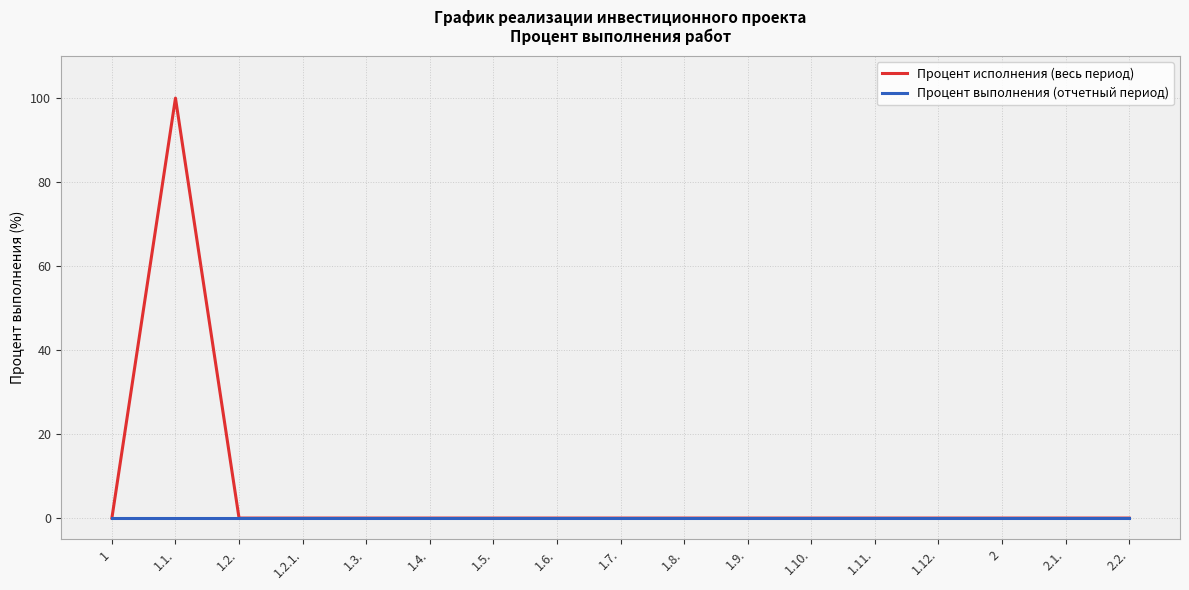

At which category does Процент исполнения (весь период) reach its first local peak?

1.1.